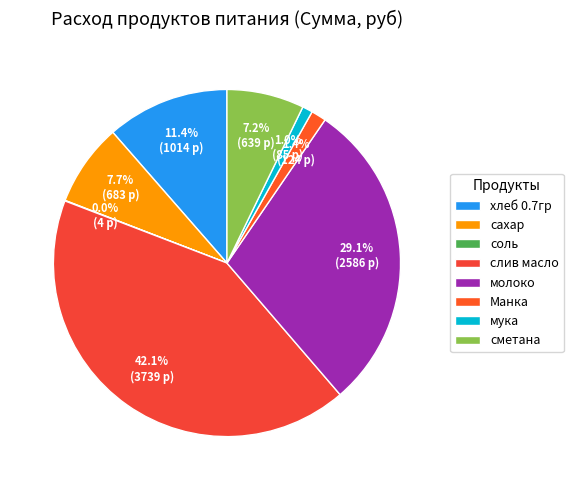

Which category has the biggest portion of the pie?

слив масло